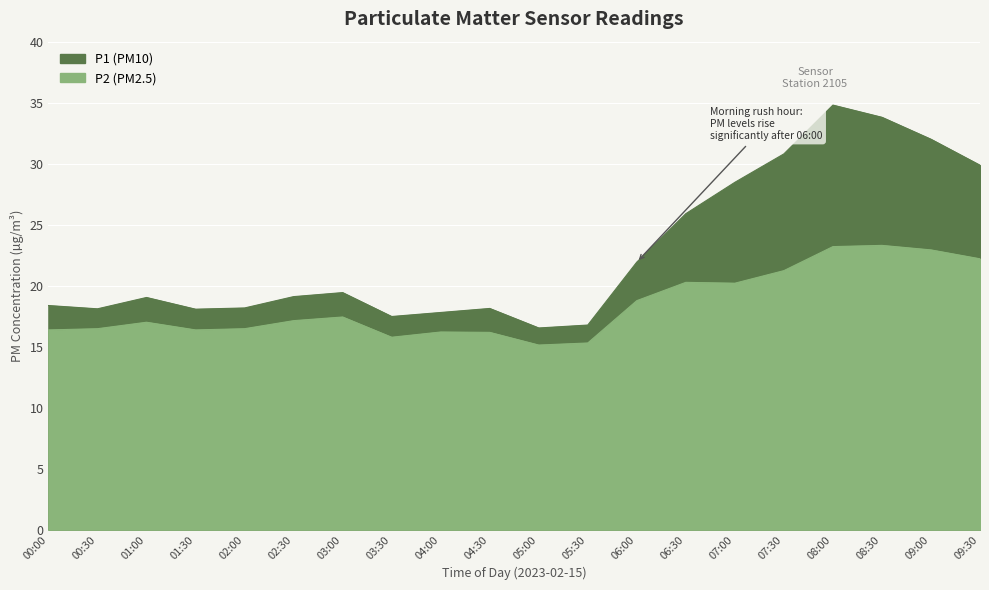

What are all the series names shown in the legend?

P1, P2